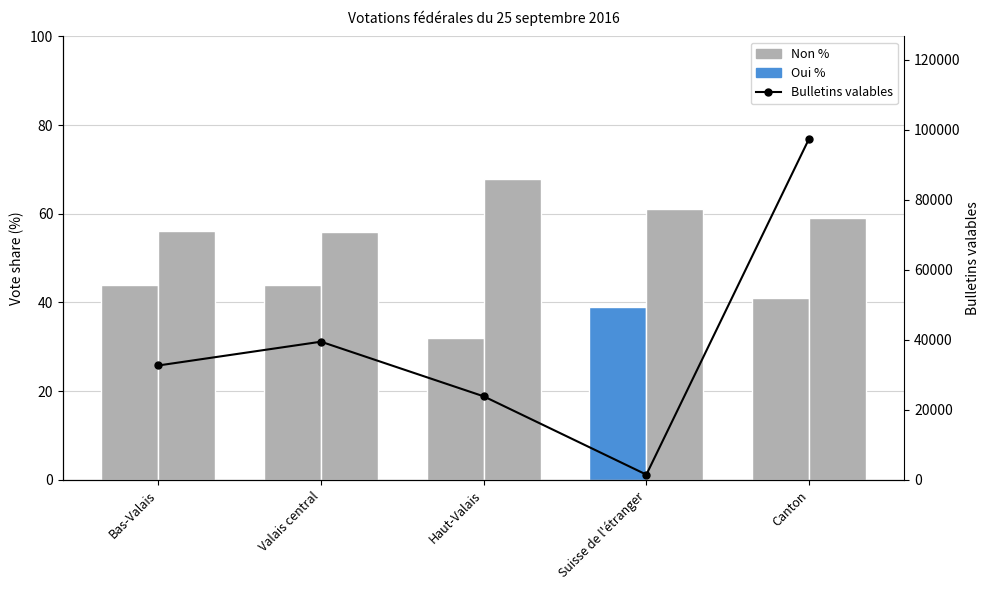

Reading right to left, list all the values displayed in this chart.

Oui %: 41.0	38.9	32.1	44.0	43.9
Non %: 59.0	61.1	67.9	56.0	56.1
Bulletins valables: 97378.0	1477.0	23834.0	39430.0	32637.0